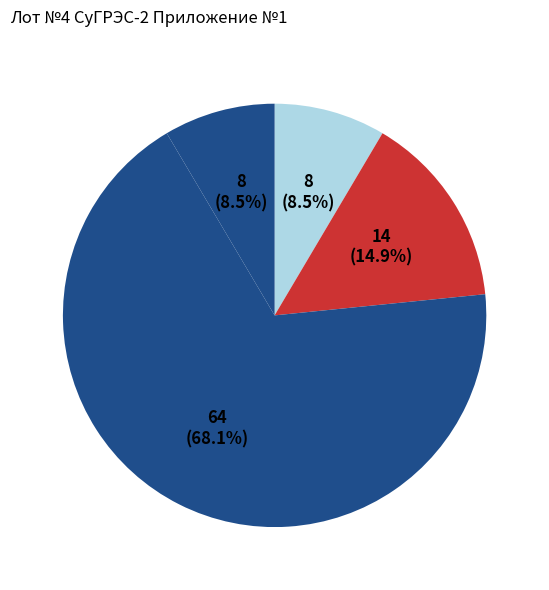

Count the number of slices in the pie.

4